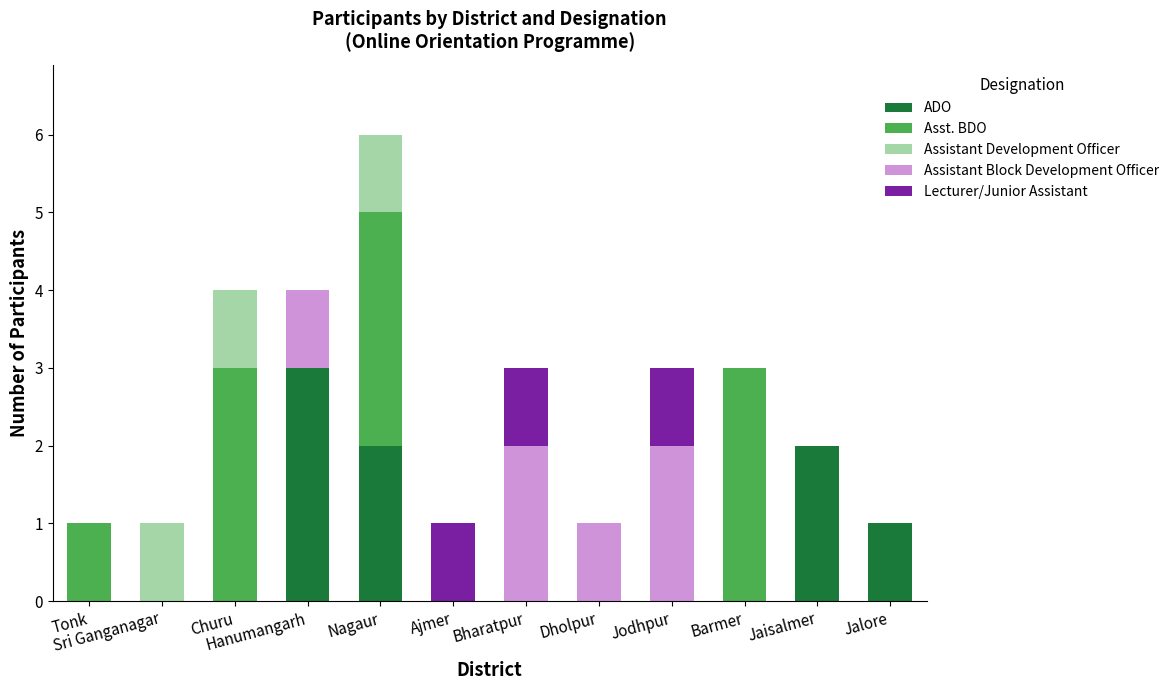

At which label does ADO reach its peak?

Hanumangarh